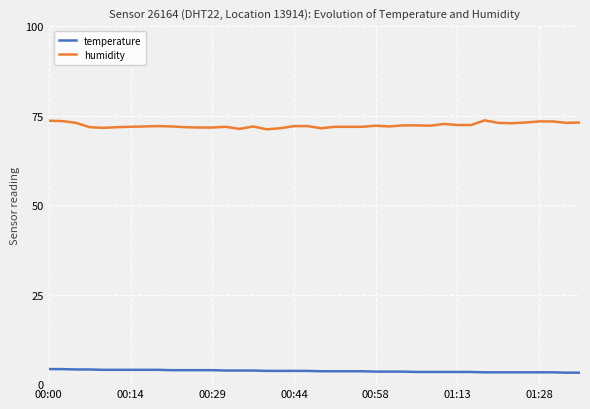

Which series has the largest total across all categories?

humidity